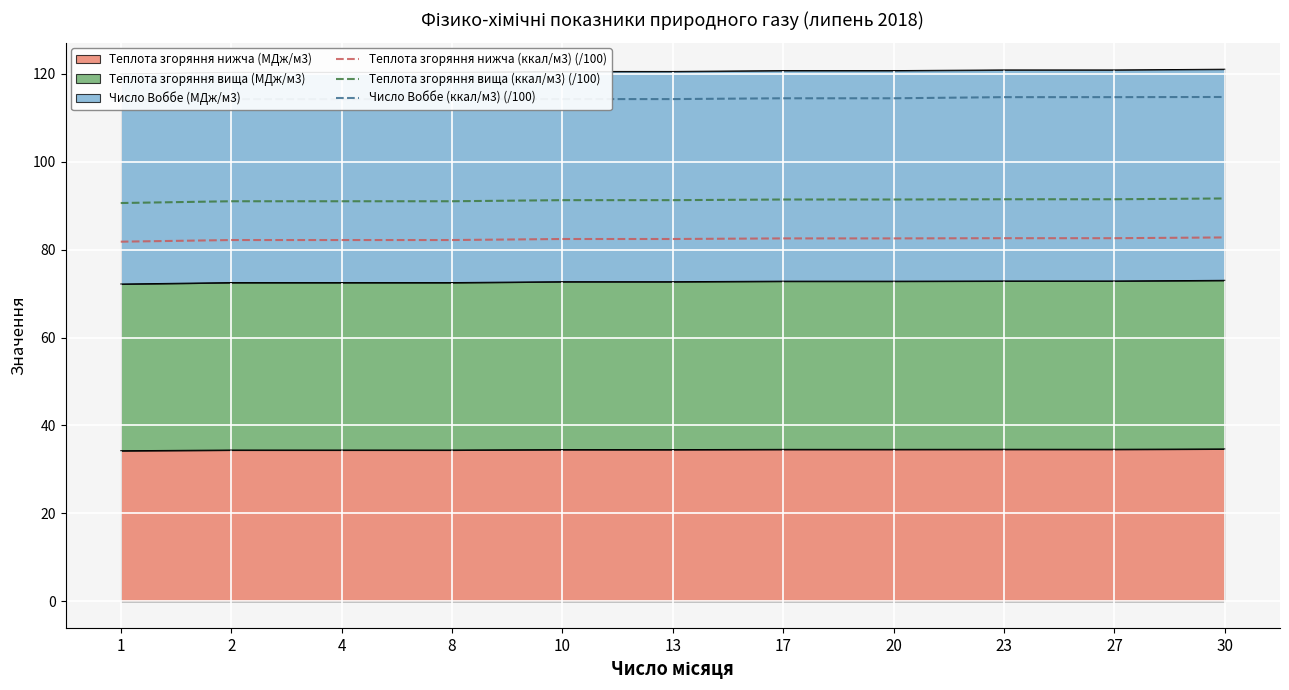

What is the spread (max minus min) of values at 8?

32.1